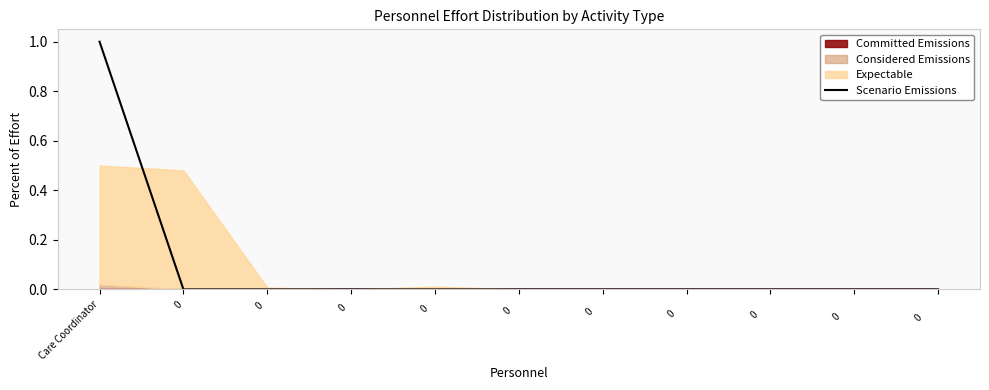

Reading right to left, what are all the values shown in this chart?

0         =0.0	0        =0.0	0       =0.0	0      =0.0	0     =0.0	0    =0.0	0   =0.0	0  =0.0	0 =0.0	0=0.0	Care Coordinator=1.0